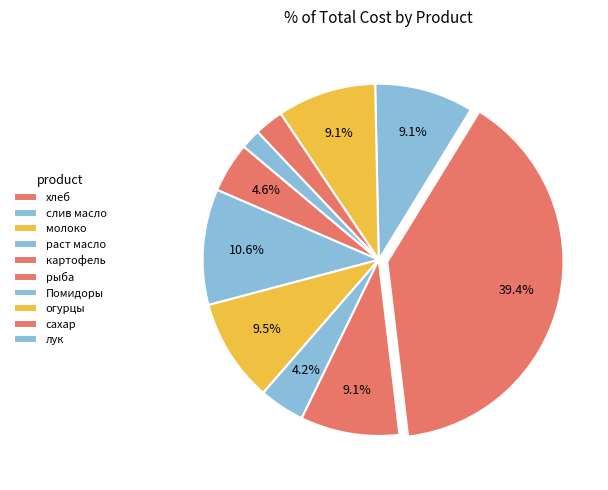

How many segments does this pie chart have?

10